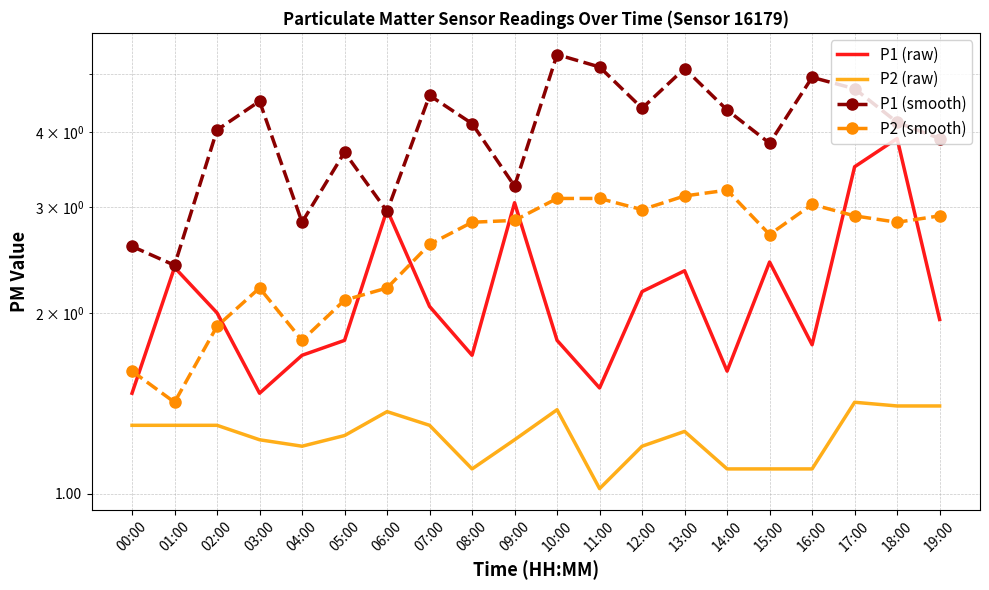

How many values in the P2 (smooth) series are below 2?

4